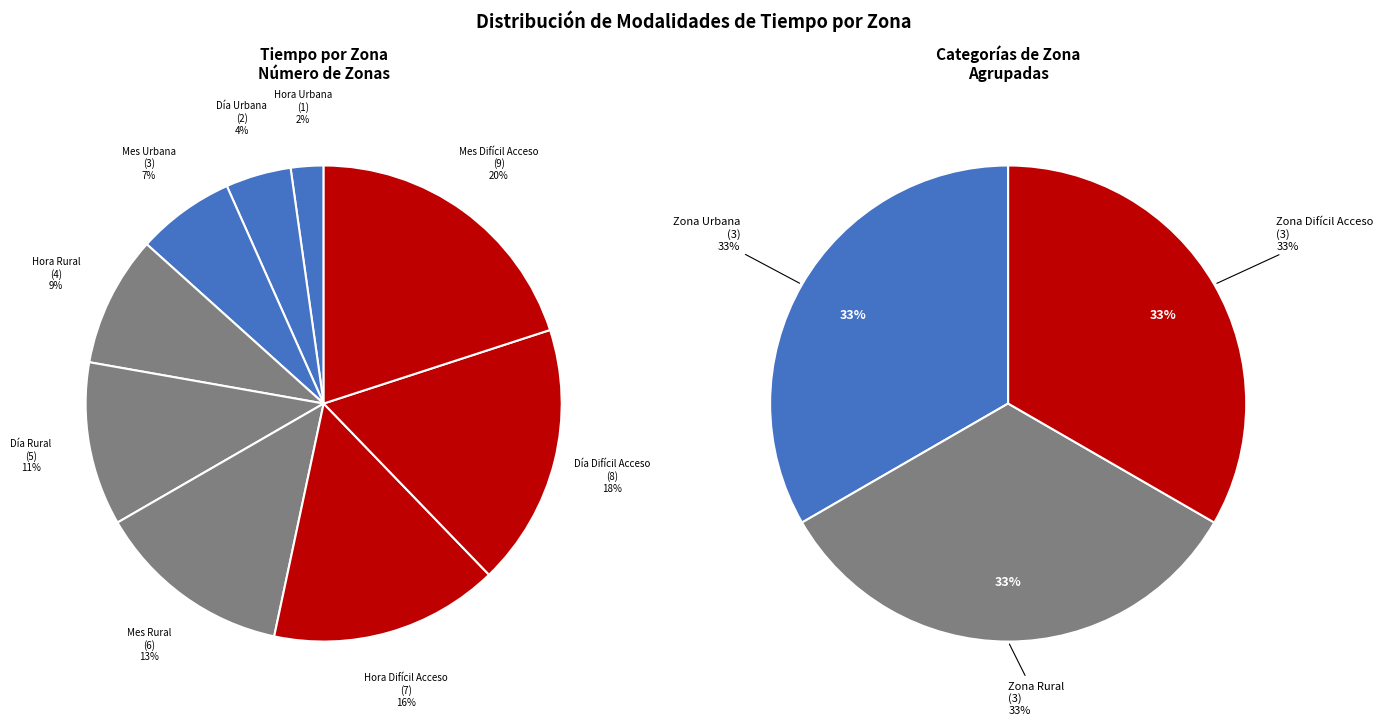

Does any single category account for the majority?

No